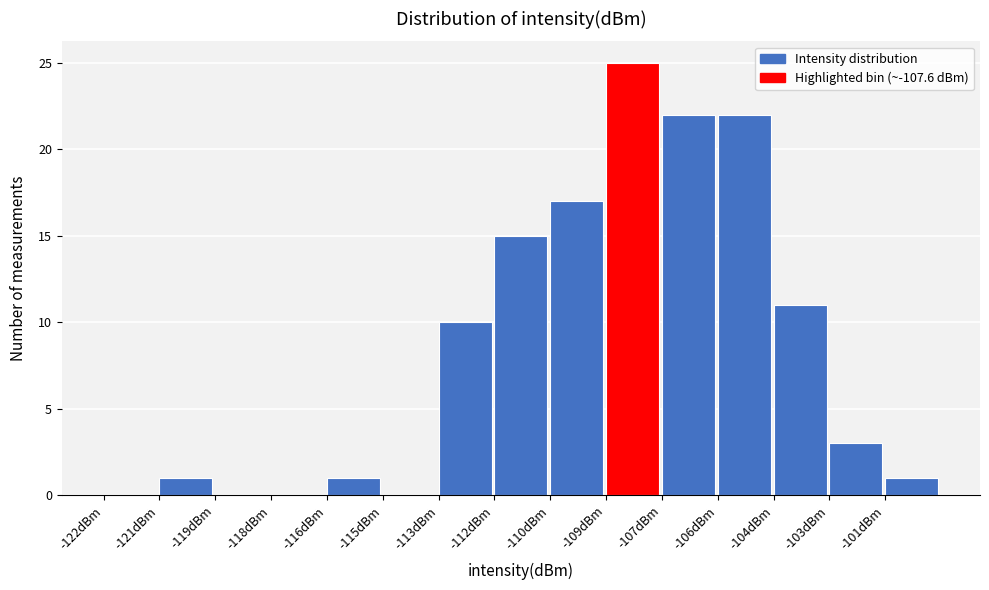

Reading left to right, what are all the values shown in this chart?

-122dBm=0	-121dBm=1	-119dBm=0	-118dBm=0	-116dBm=1	-115dBm=0	-113dBm=10	-112dBm=15	-110dBm=17	-109dBm=25	-107dBm=22	-106dBm=22	-104dBm=11	-103dBm=3	-101dBm=1